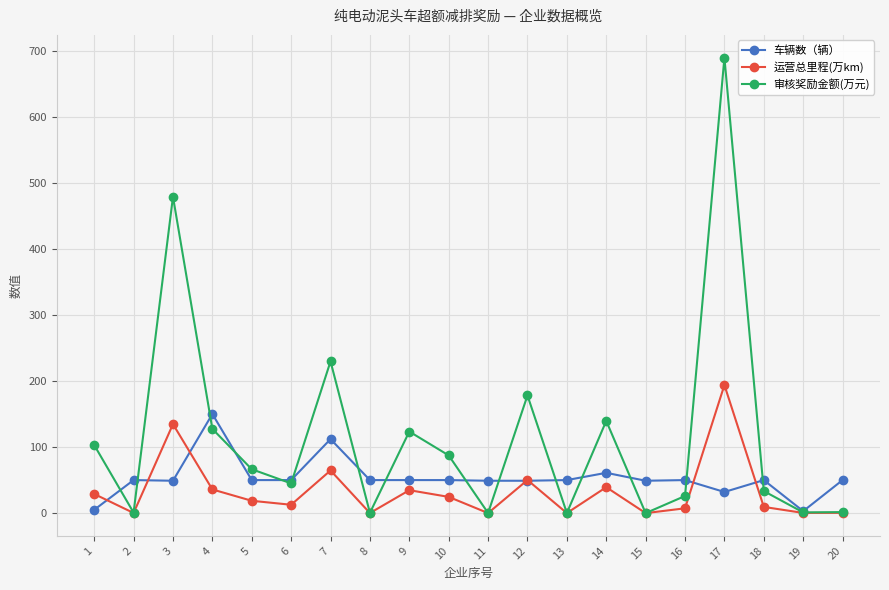

The 审核奖励金额(万元) series shows 33.4 at 18. True or false?

True